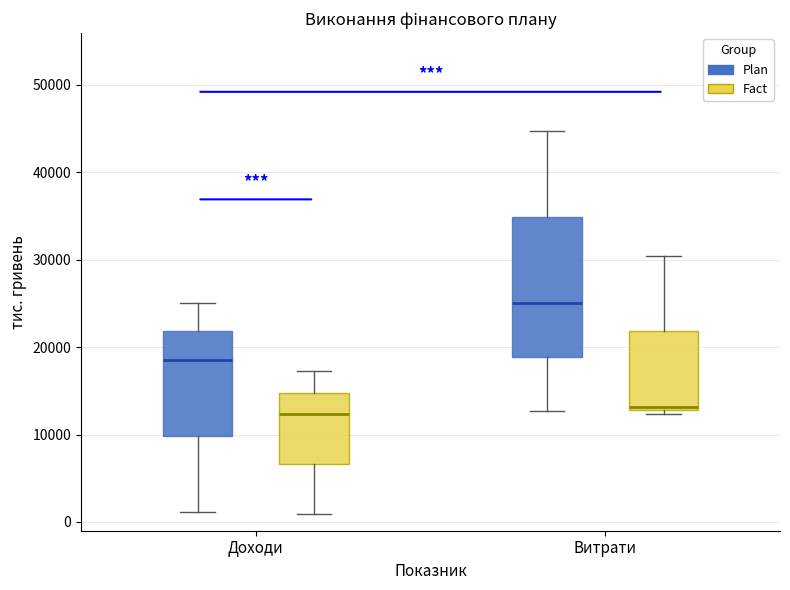

Reading left to right, read every box against the y-axis: the position of its median line, the range the box covers, and the ends of its whiskers. The values are not printed on the chart, so give them approximately, as read against the axis.

Доходи (Plan): median 19000, box 10000 to 22000, whiskers 1000 to 25000
Доходи (Fact): median 12000, box 7000 to 15000, whiskers 1000 to 17000
Витрати (Plan): median 25000, box 19000 to 35000, whiskers 13000 to 45000
Витрати (Fact): median 13000 (just above the box's lower edge), box 13000 to 22000, whiskers 12000 to 30000